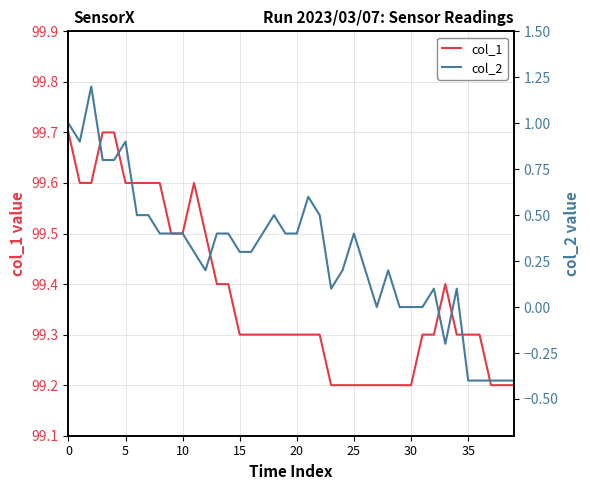

What is the highest value of the col_1 series?

99.7